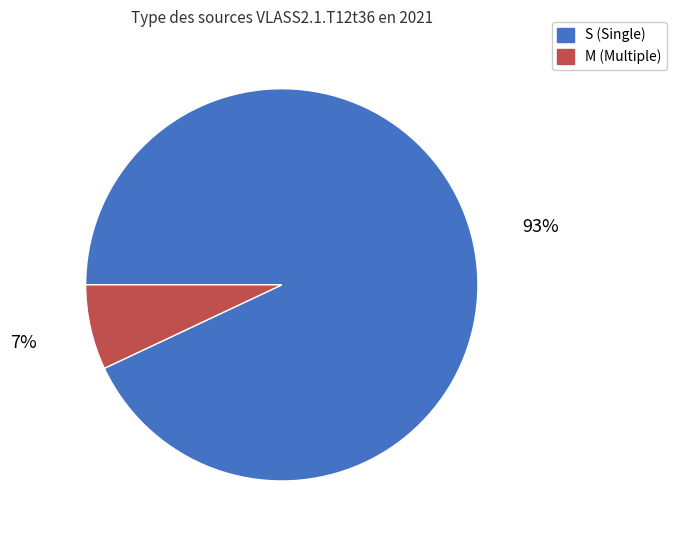

Is it true that S is 93% of the pie?

True